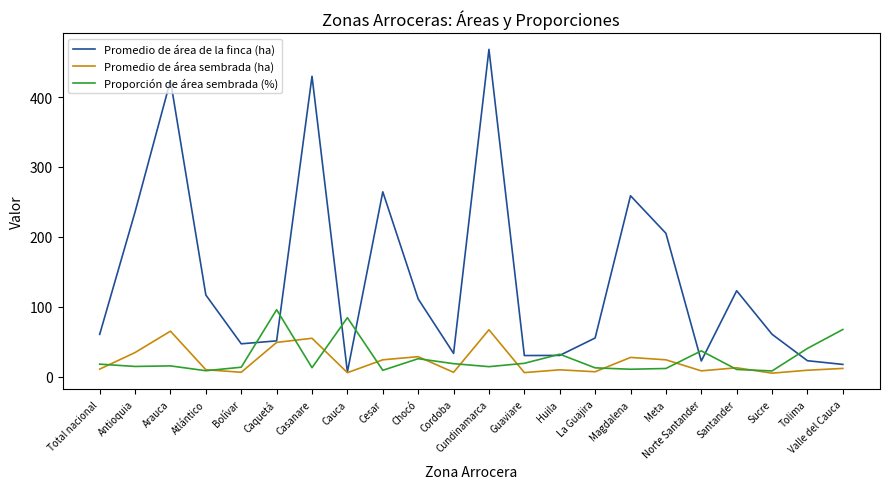

True or false: Proporción de área sembrada (%) and Promedio de área sembrada (ha) cross at least once.

True